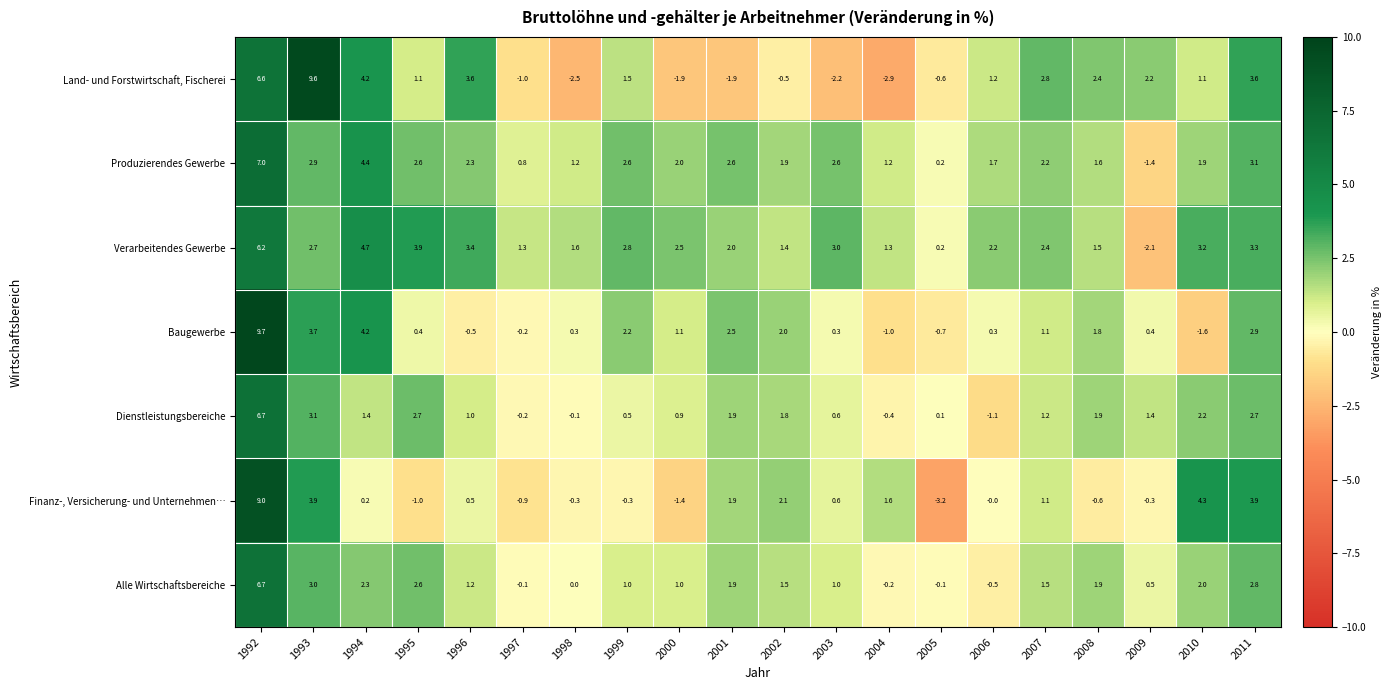

What is the difference between the Dienstleistungsbereiche values at 2001 and 2005?

1.8